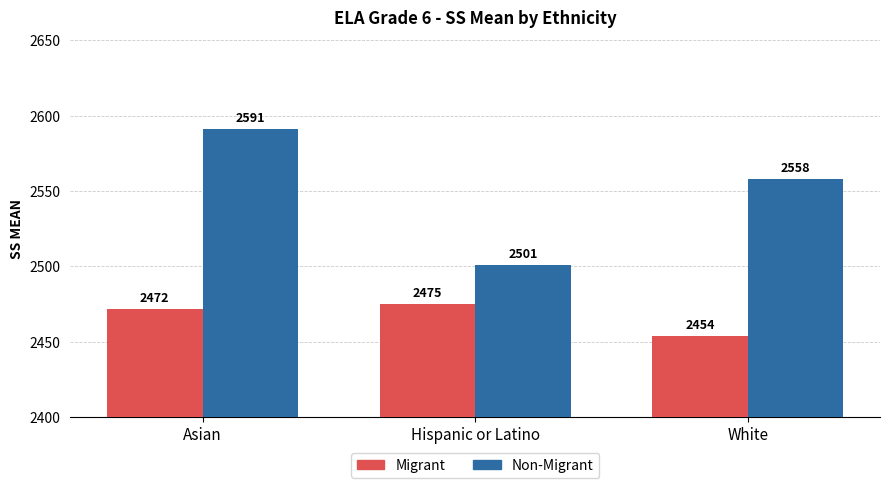

What is the greatest value displayed?

2591